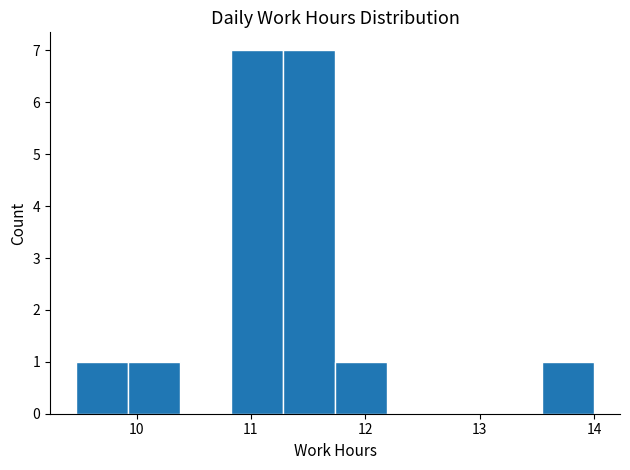

Reading left to right, transcribe this chart: for each bar, give the range it covers on the x-axis and its height. Neither the bar edges nor the heights are printed on the chart, so give them approximately, as read against the axes.

9.5 to 9.9: 1
9.9 to 10.4: 1
10.4 to 10.8: 0
10.8 to 11.3: 7
11.3 to 11.7: 7
11.7 to 12.2: 1
12.2 to 12.6: 0
12.6 to 13.1: 0
13.1 to 13.5: 0
13.5 to 14.0: 1